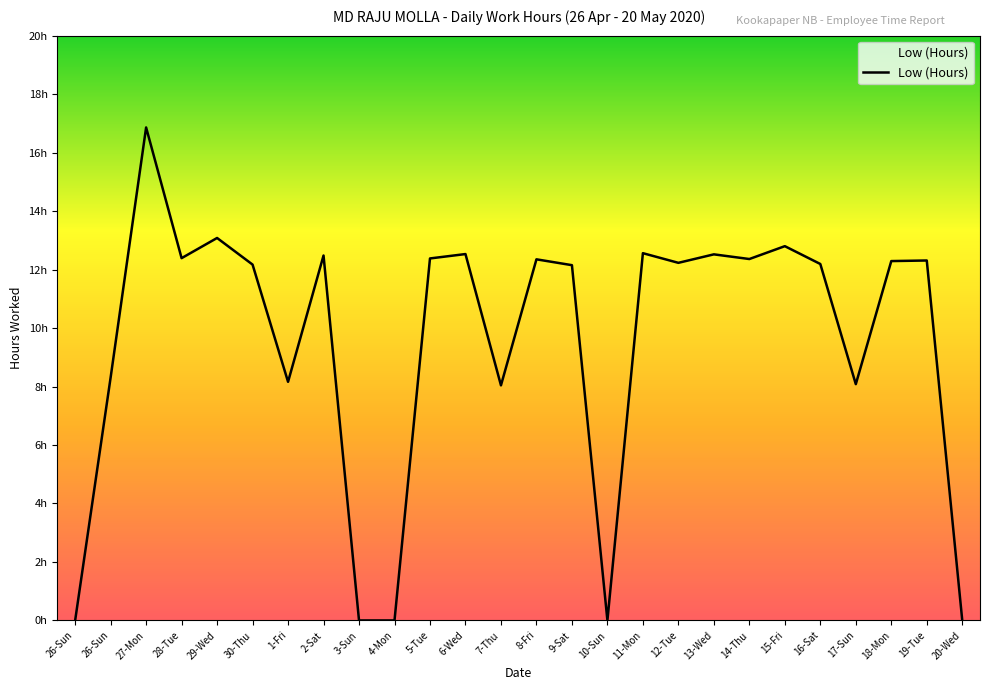

What is the value of the 25th point from the left?

12.3